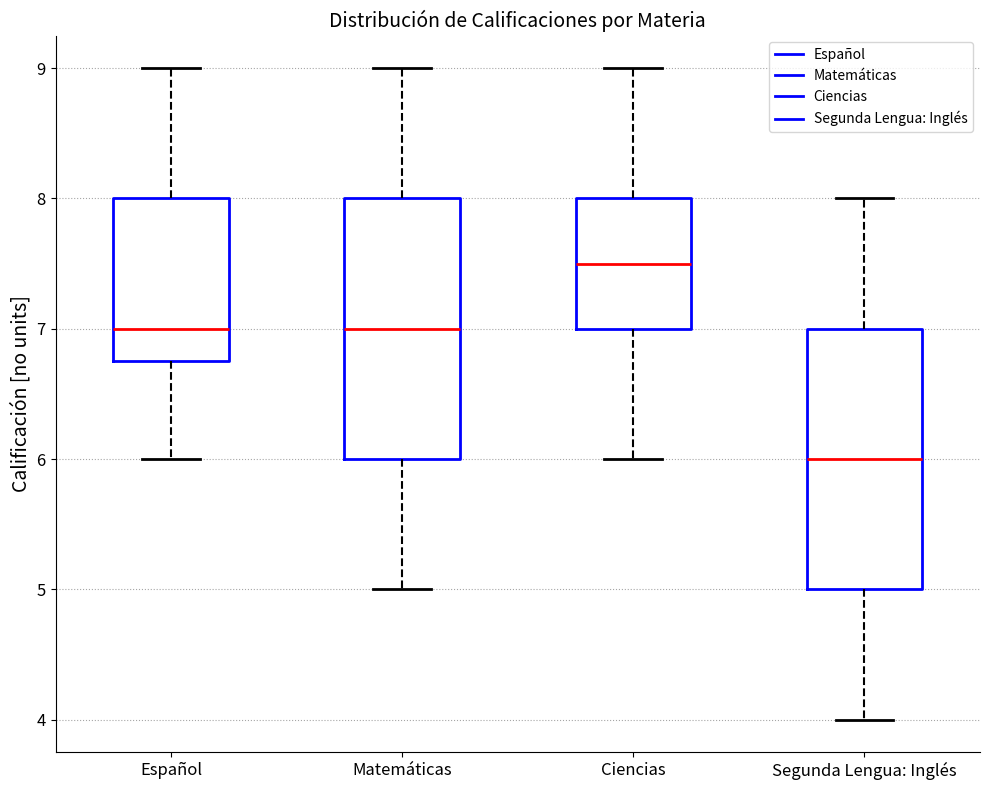

Where does the upper whisker of the box for Ciencias end on the y-axis? The values are not printed on the chart, so give them approximately, as read against the axis.

9.0